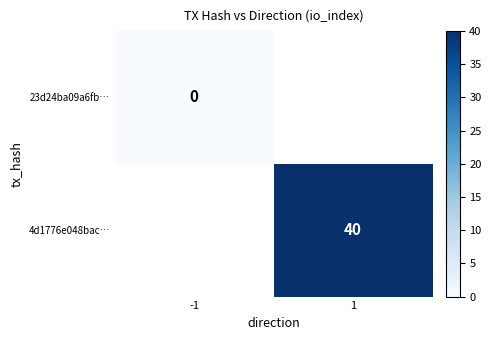

The value of 4d1776e048bac… at 1 is 18. True or false?

False